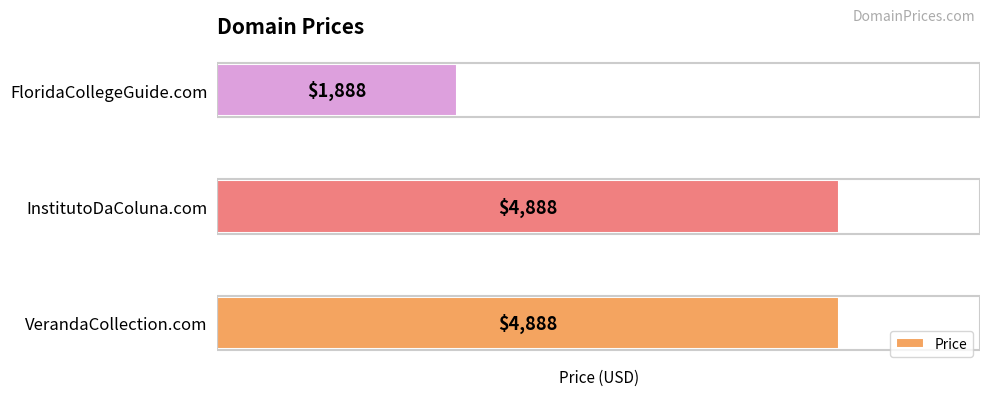

Reading top to bottom, what are all the values shown in this chart?

FloridaCollegeGuide.com=1888	InstitutoDaColuna.com=4888	VerandaCollection.com=4888